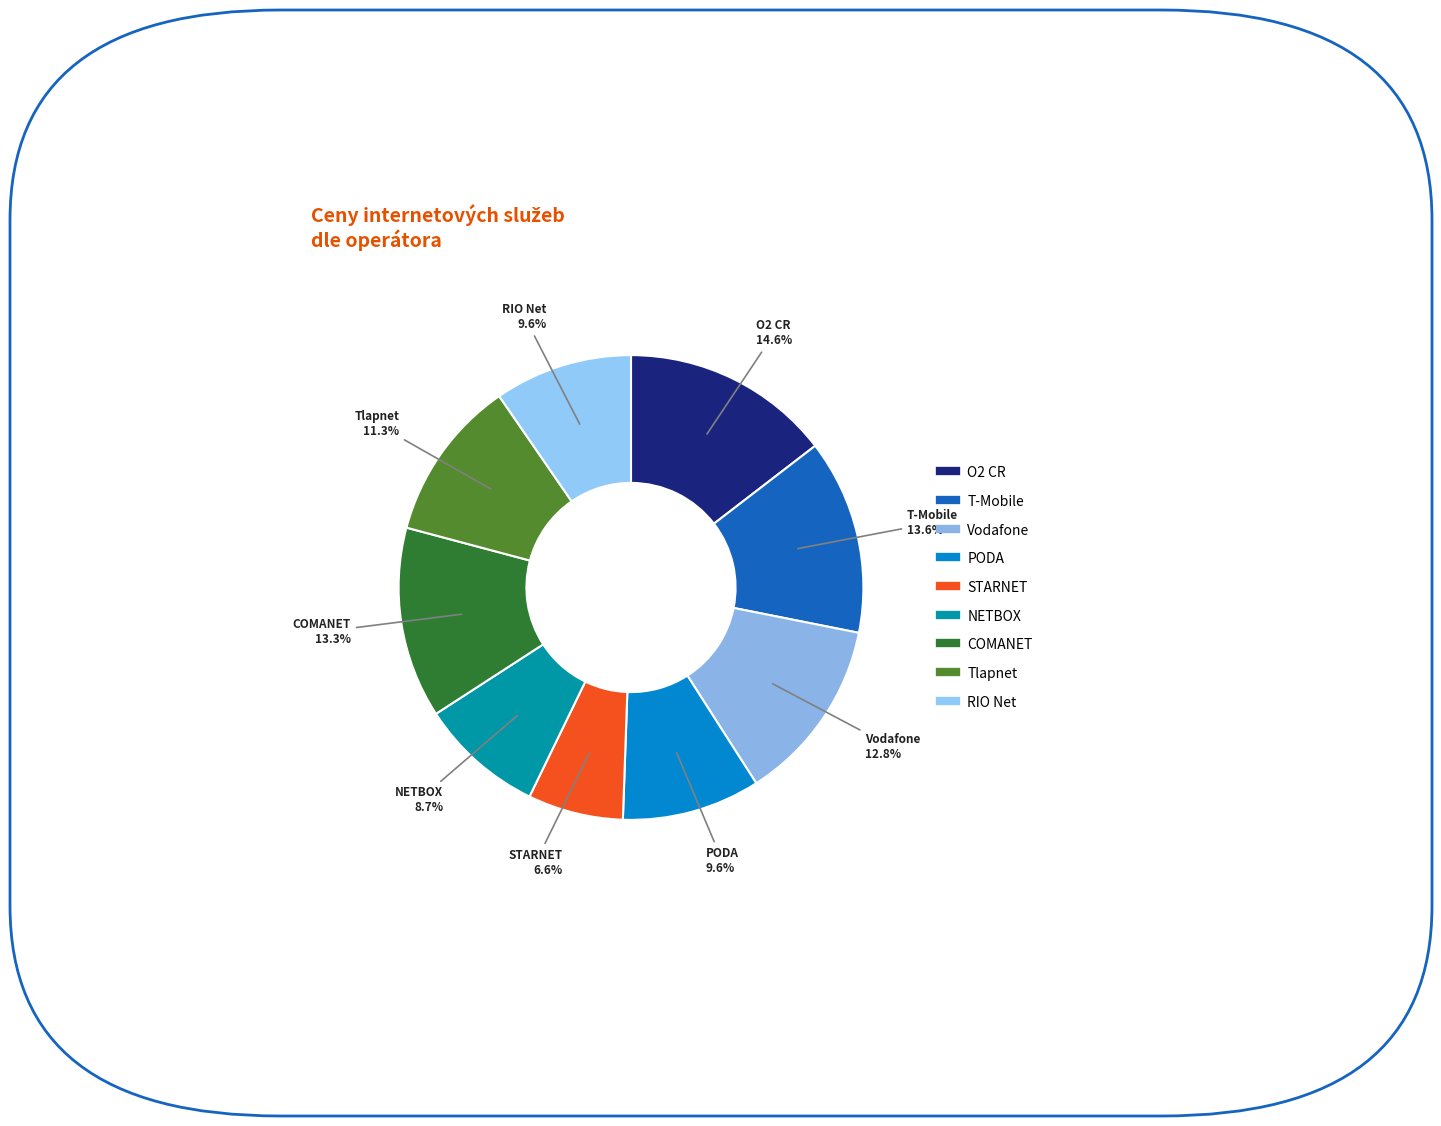

To the nearest percent, what portion does Tlapnet represent?

11%